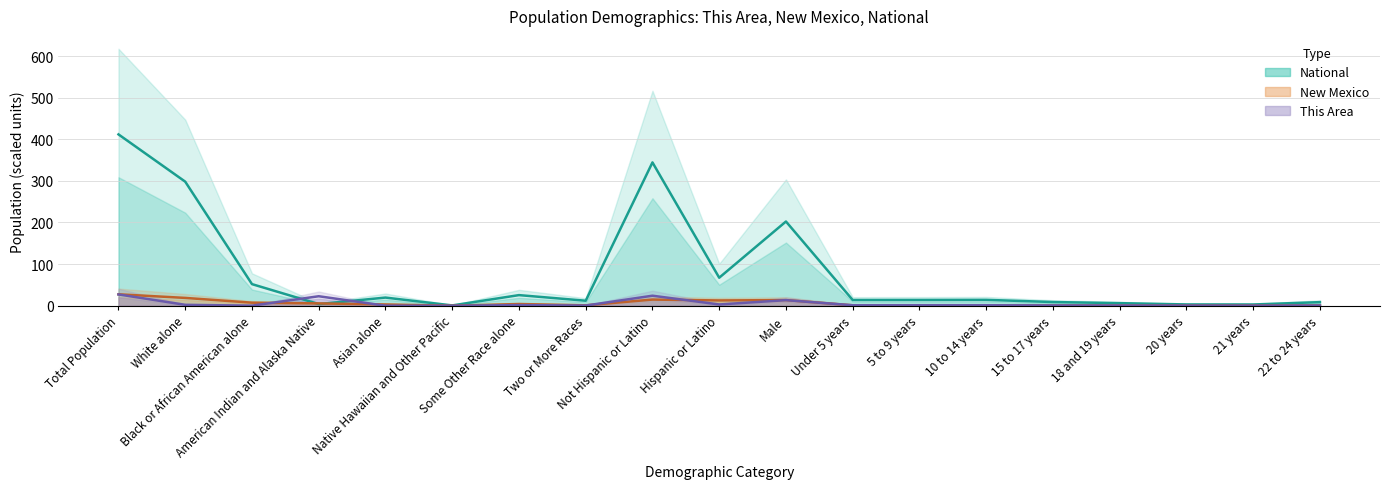

True or false: New Mexico has a value of 7.3 at Black or African American alone.

True